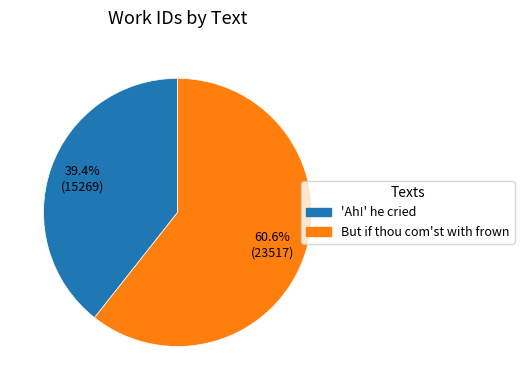

Combined, what portion of the pie is 'Ah!' he cried and But if thou com'st with frown?

100.0%